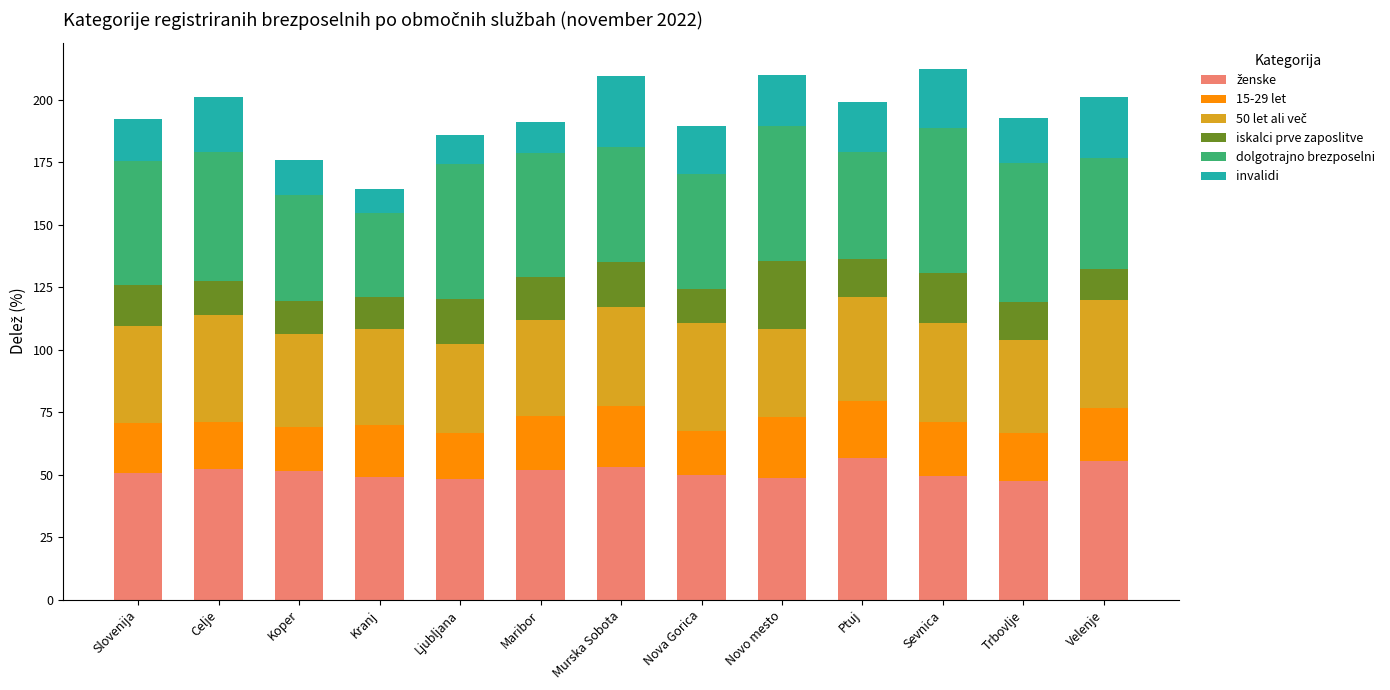

What is the total value across all series at Murska Sobota?

209.5